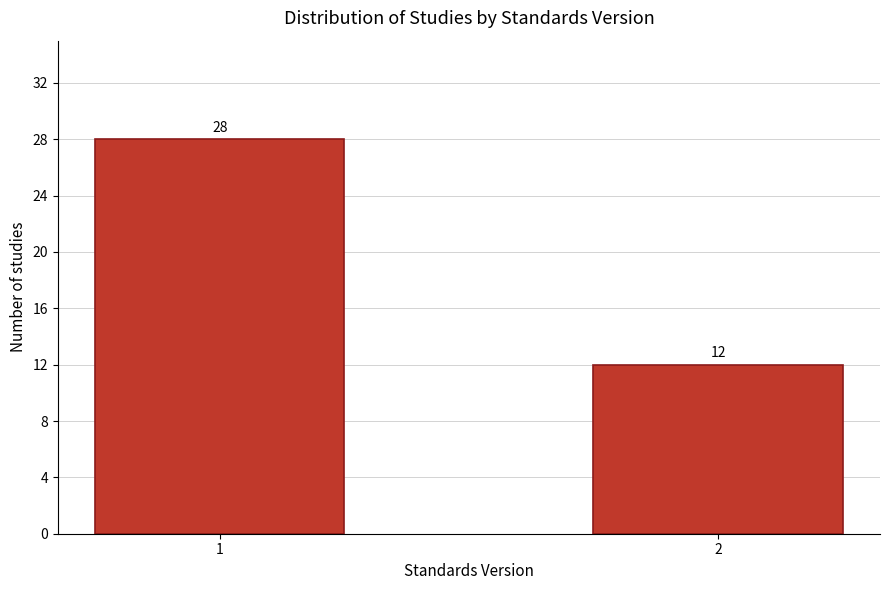

Reading right to left, list all the values displayed in this chart.

12	28